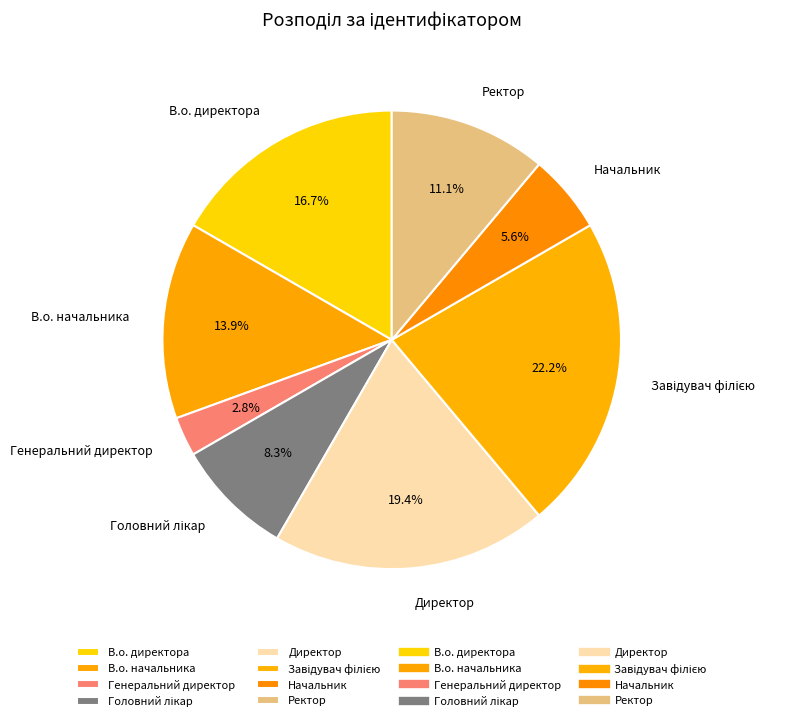

What portion of the pie excludes Директор?

80.6%